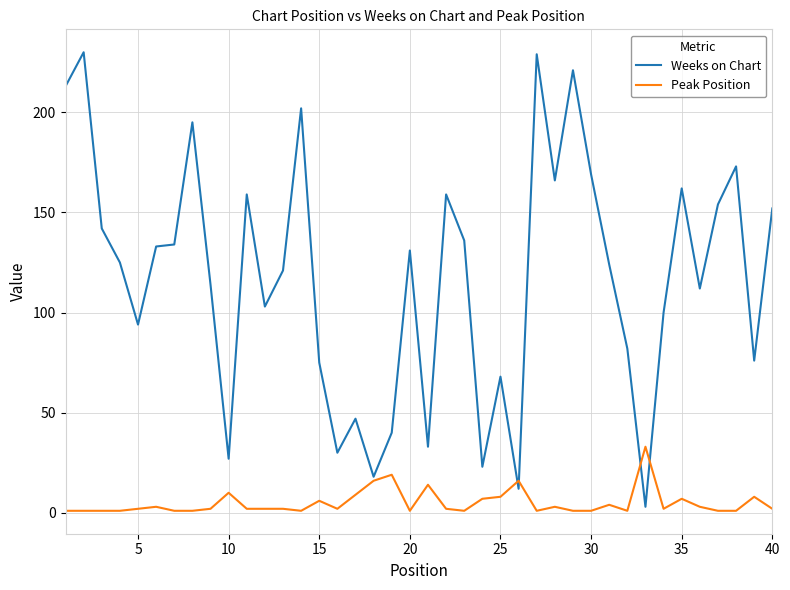

How many lines are shown in the chart?

2